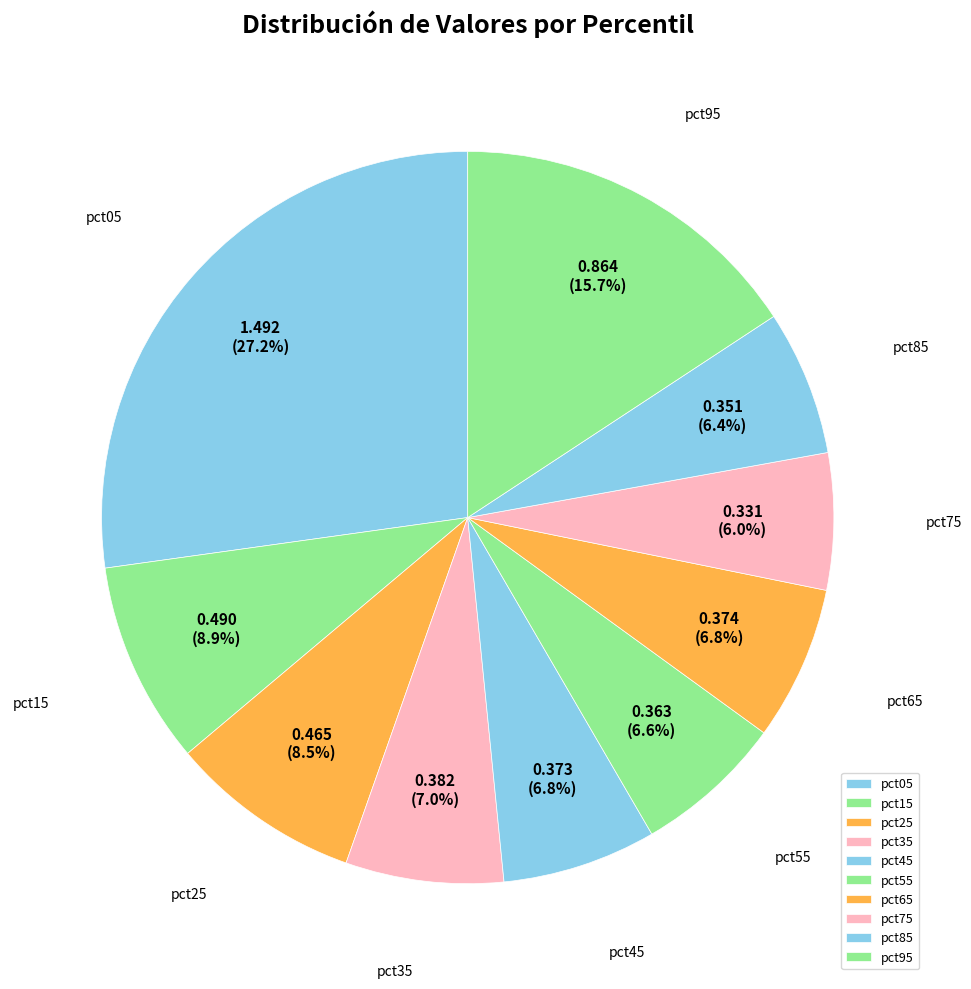

Count the number of slices in the pie.

10